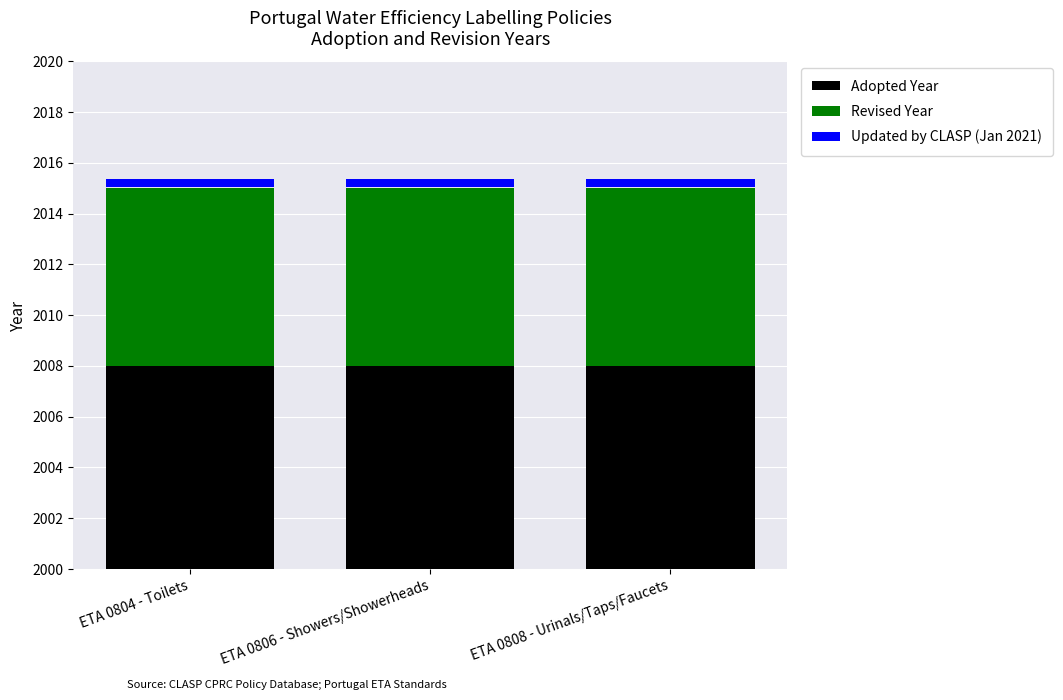

Is it true that Adopted Year equals 2008.0 at ETA 0804 - Toilets?

True